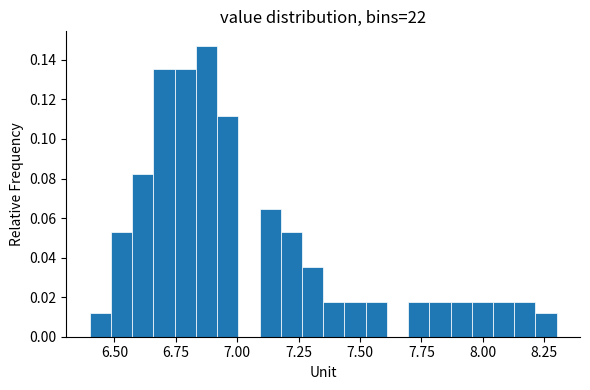

Read against the x-axis, roughly where is the centre of the tallest bar?

6.90